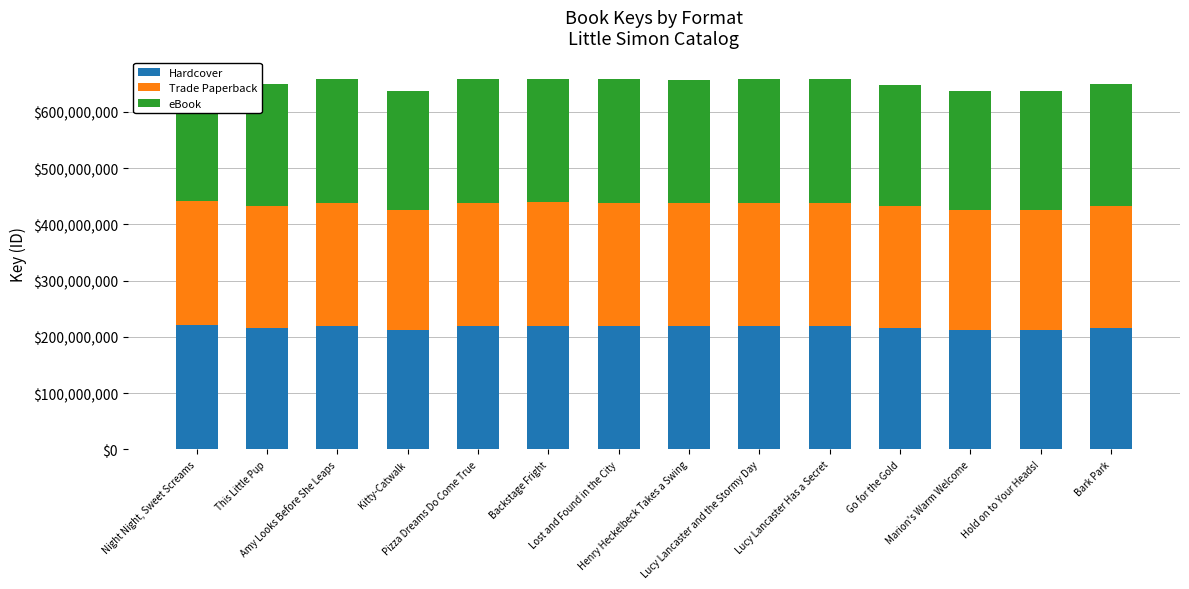

At which category does the chart reach its peak across all series?

Night Night, Sweet Screams